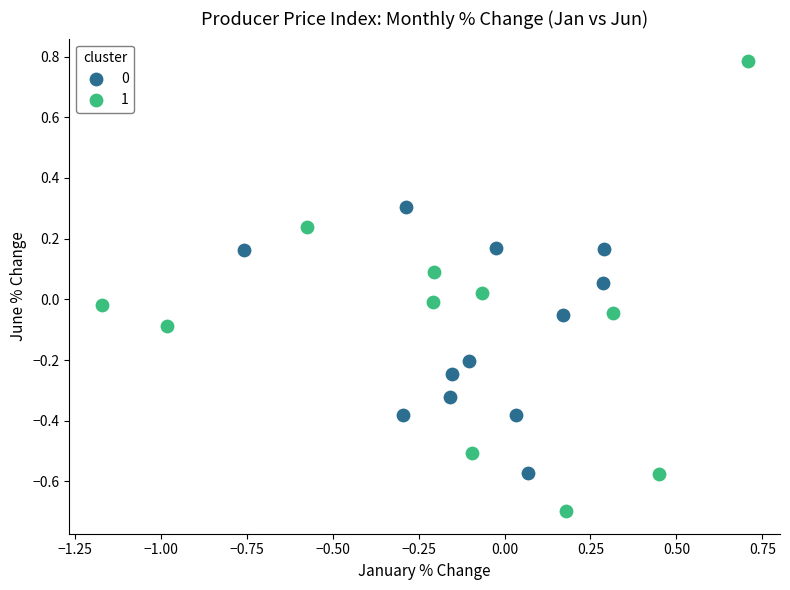

Which series contains the lowest Y value?

1